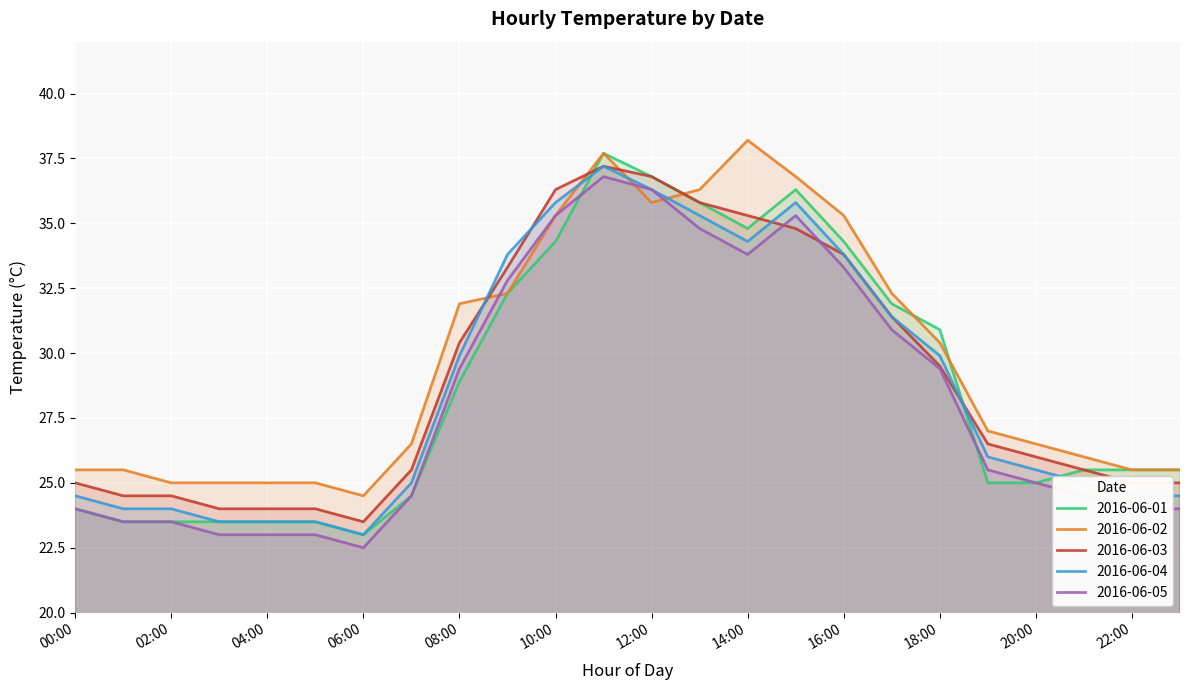

The 2016-06-05 series shows 12.0 at 02:00. True or false?

False